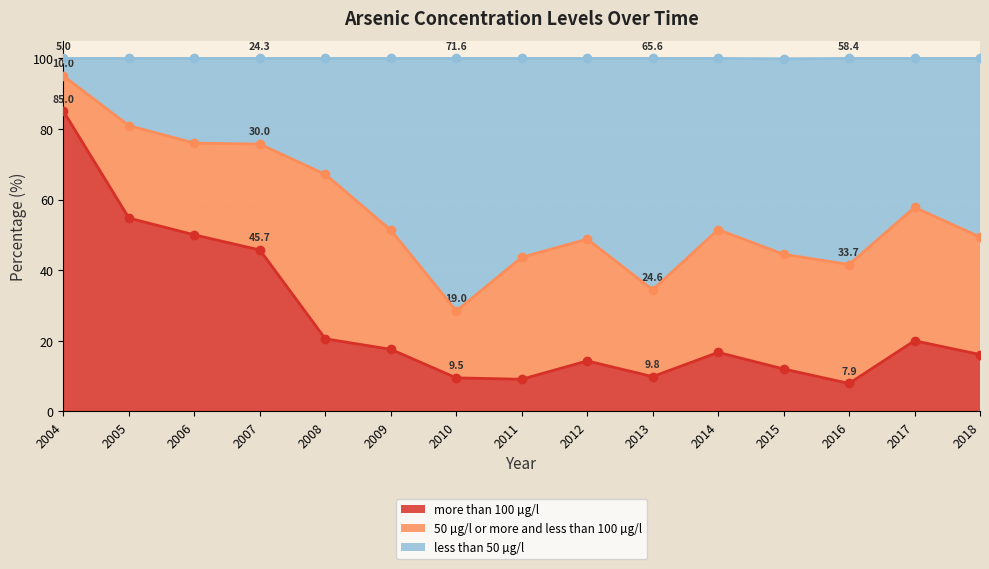

At which label does more than 100 µg/l first exceed 16?

2004